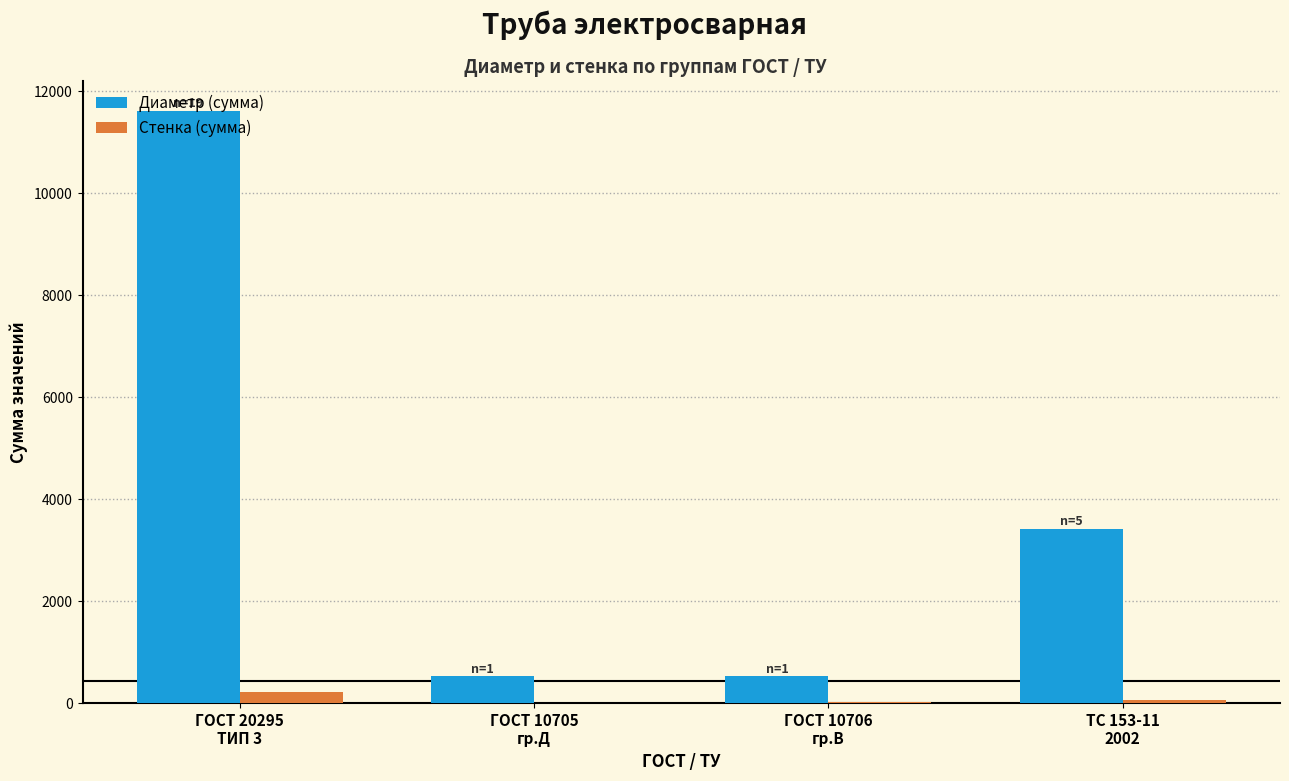

What is the maximum value shown in the chart?

11620